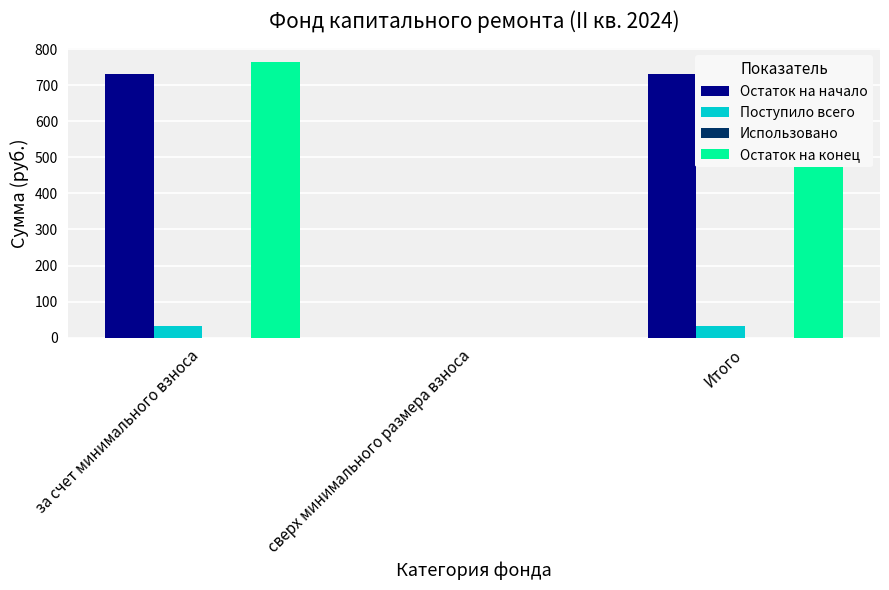

Which series has the widest spread of values?

Остаток на конец